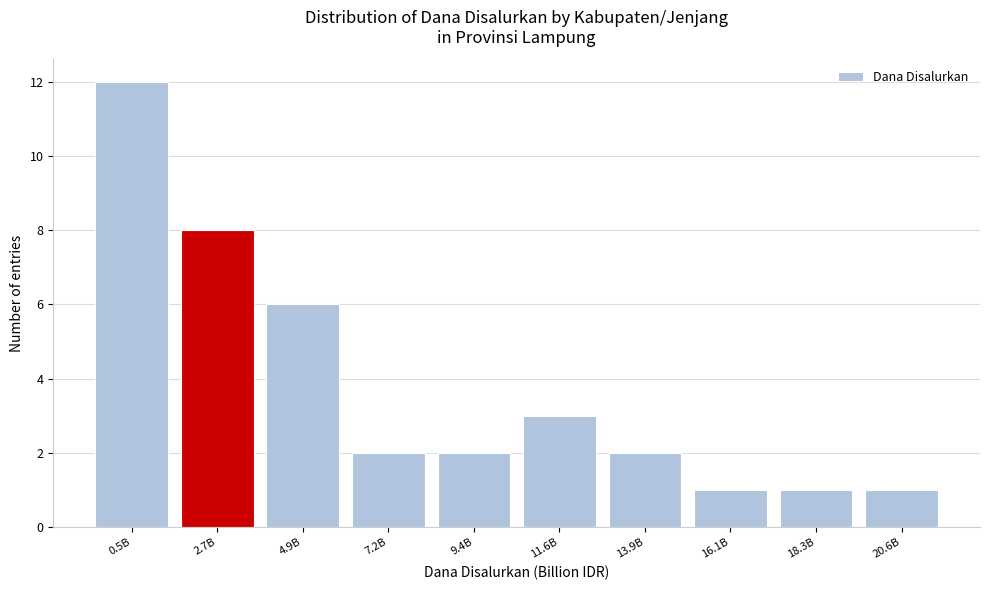

Reading right to left, transcribe all the data shown in this chart.

1	1	1	2	3	2	2	6	8	12